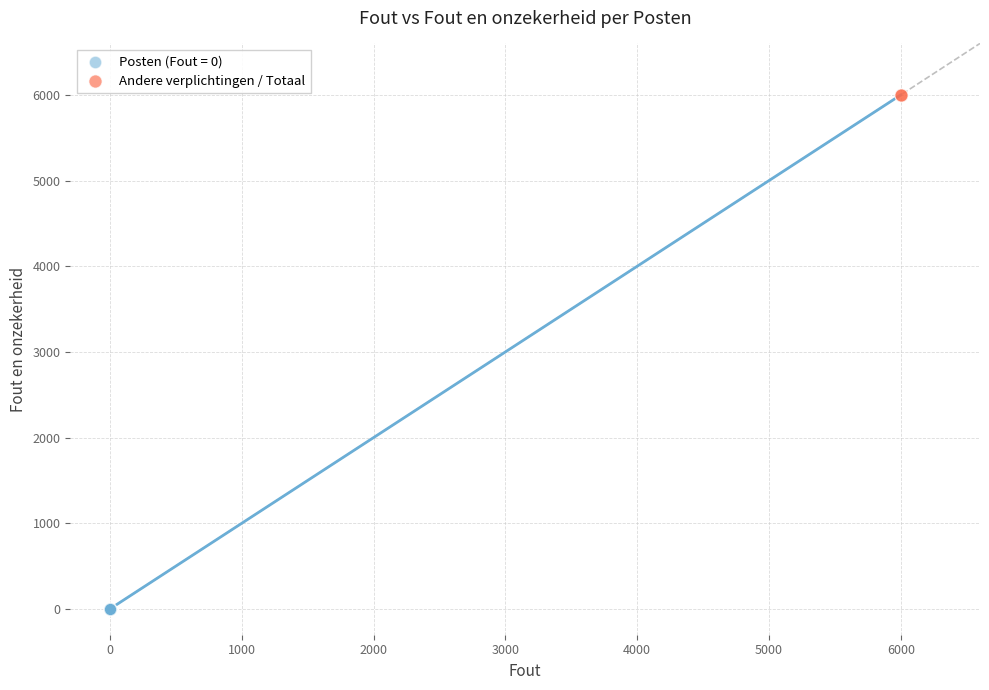

What are all the series names shown in the legend?

Posten (Fout = 0), Andere verplichtingen / Totaal